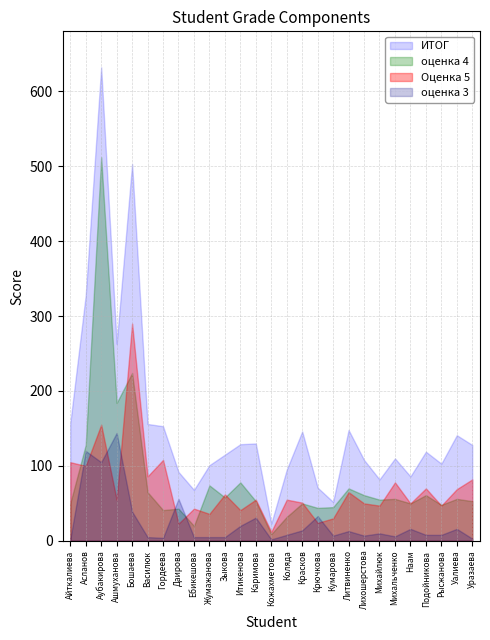

True or false: ИТОГ has more than 1 points higher than both neighbors.

True